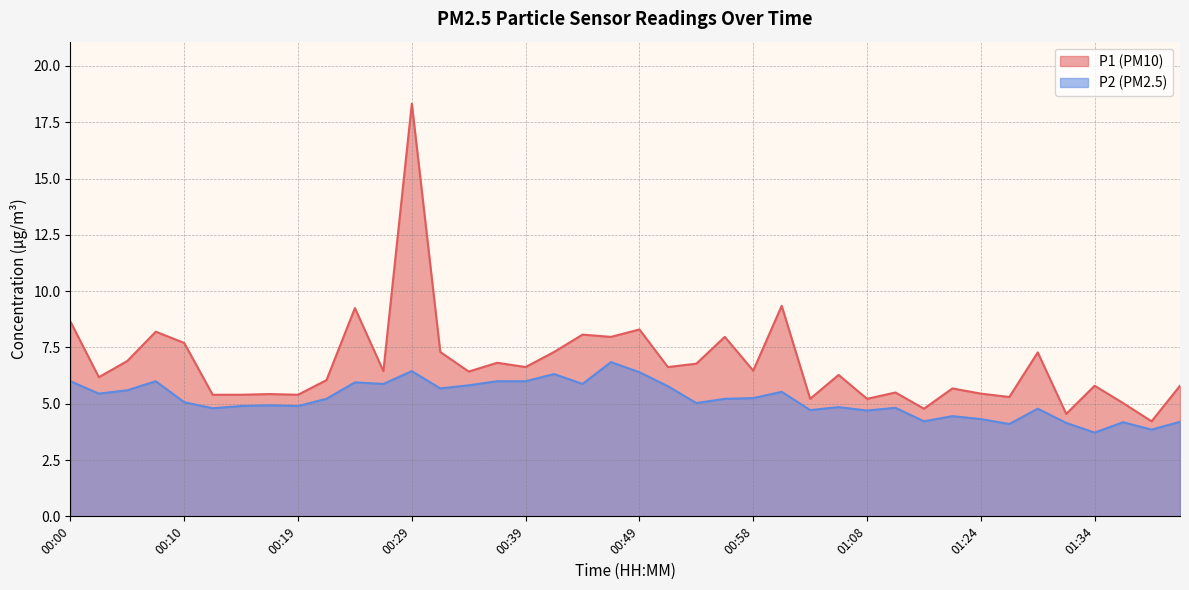

At which label does P1 first exceed 6?

00:00